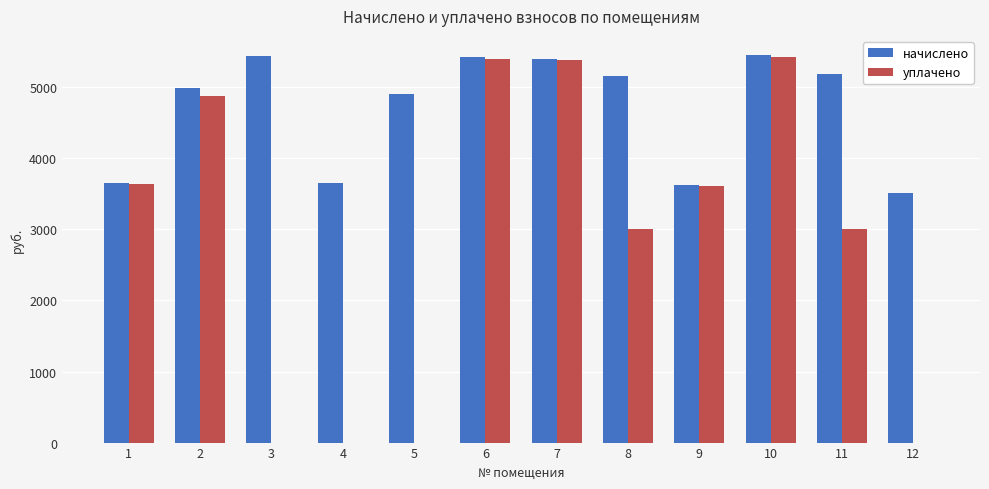

Which series has the largest total across all categories?

начислено